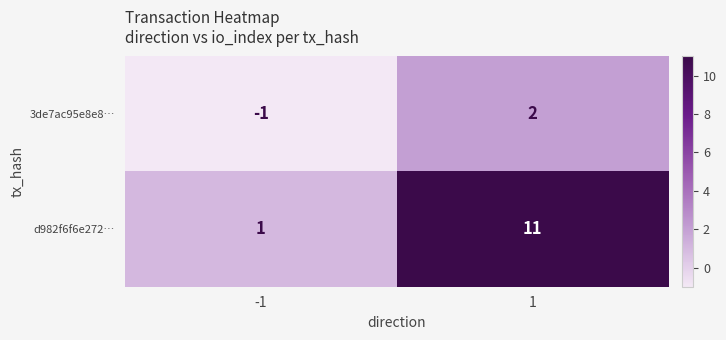

At how many categories does at least one series exceed 4?

1